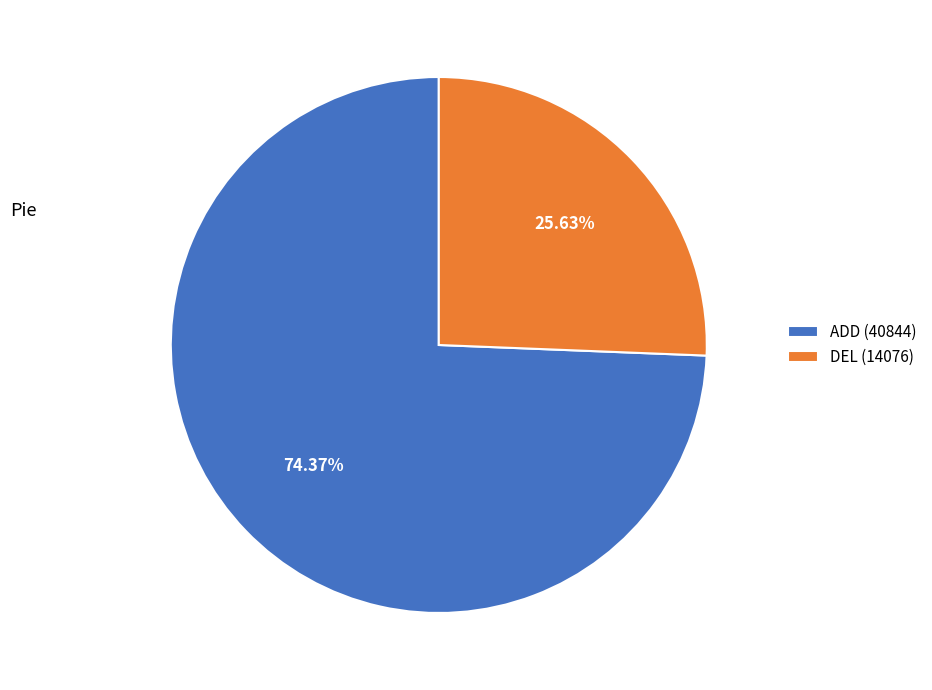

To the nearest percent, what portion does ADD (40844) represent?

74%